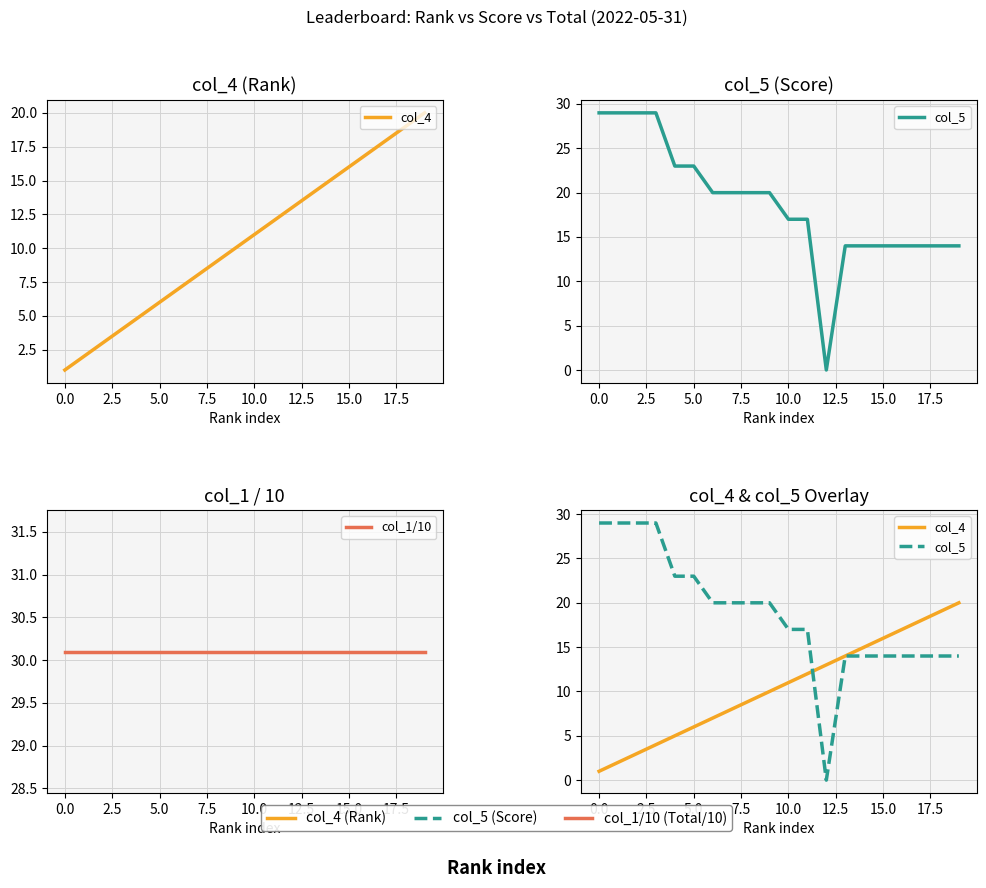

How many data points in col_5 are less than 20?

10